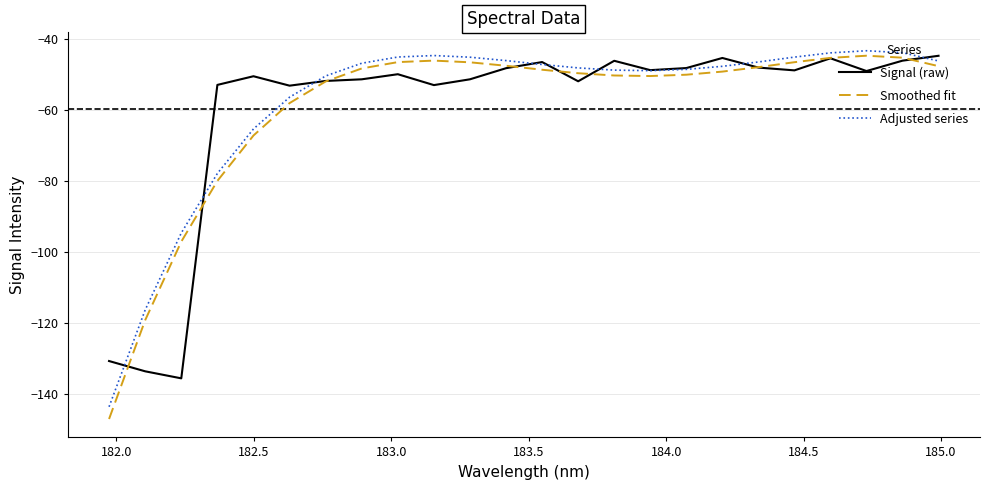

What is the maximum value shown in the chart?

-43.4